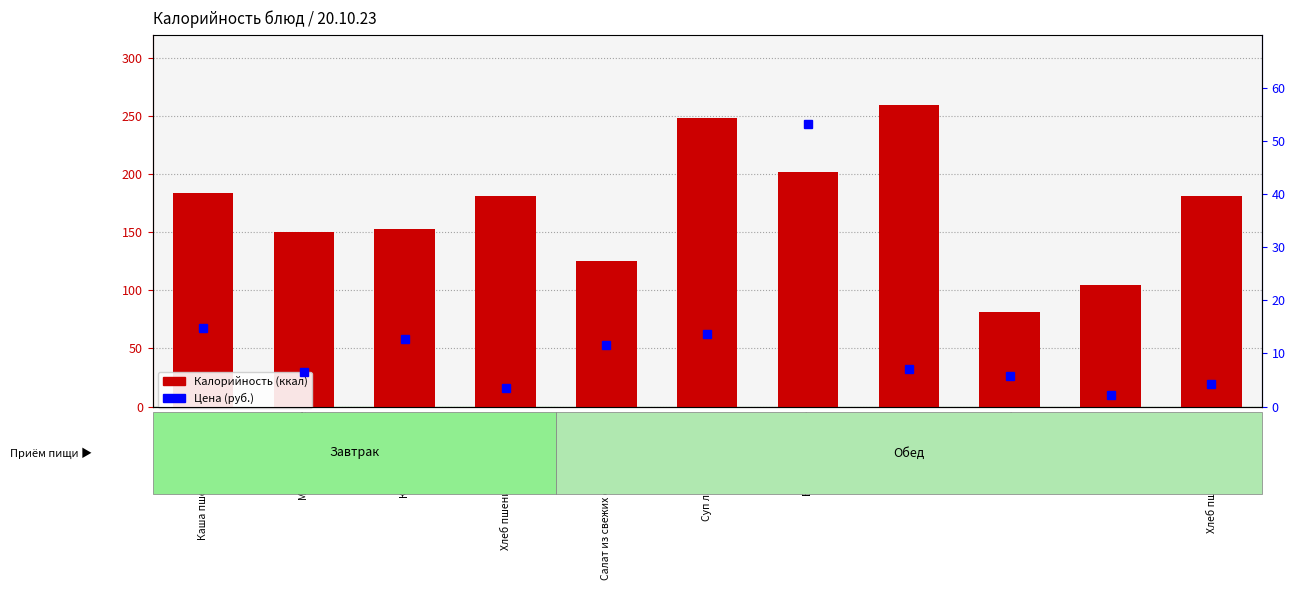

Which series has the widest spread of values?

Калорийность